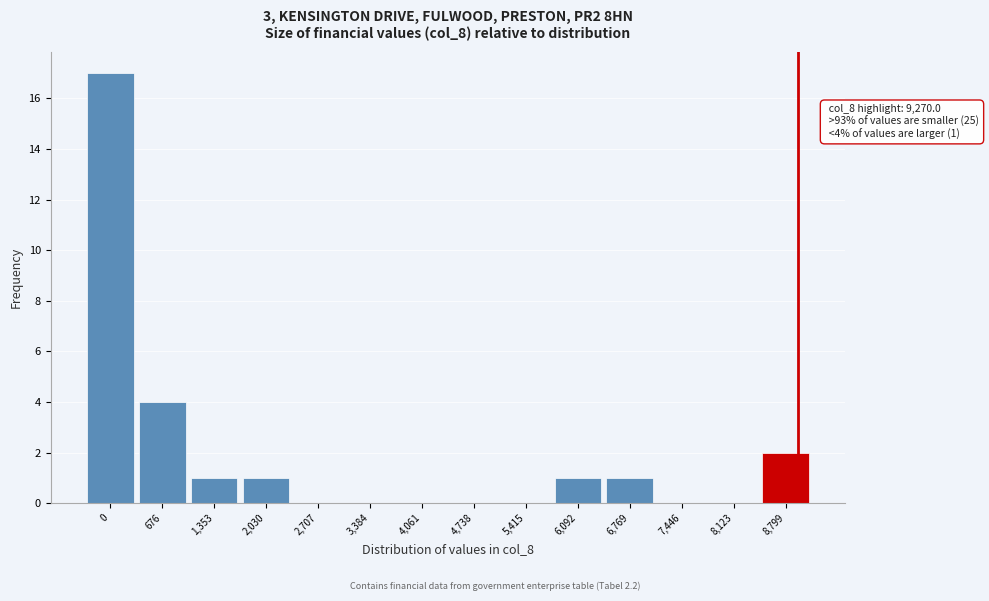

Reading right to left, transcribe all the data shown in this chart.

8,799=2	8,123=0	7,446=0	6,769=1	6,092=1	5,415=0	4,738=0	4,061=0	3,384=0	2,707=0	2,030=1	1,353=1	676=4	0=17